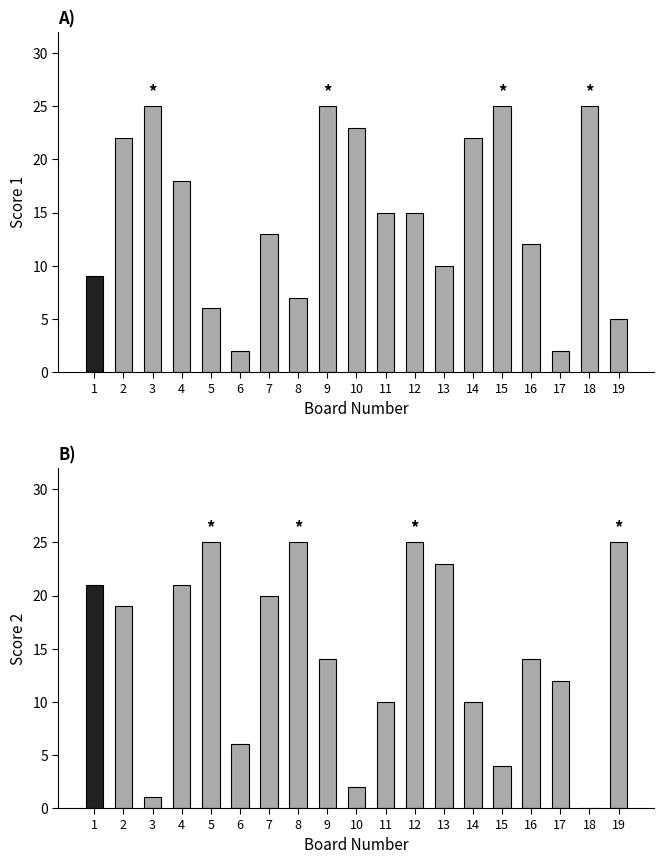

The Score 1 series shows 22 at 2. True or false?

True